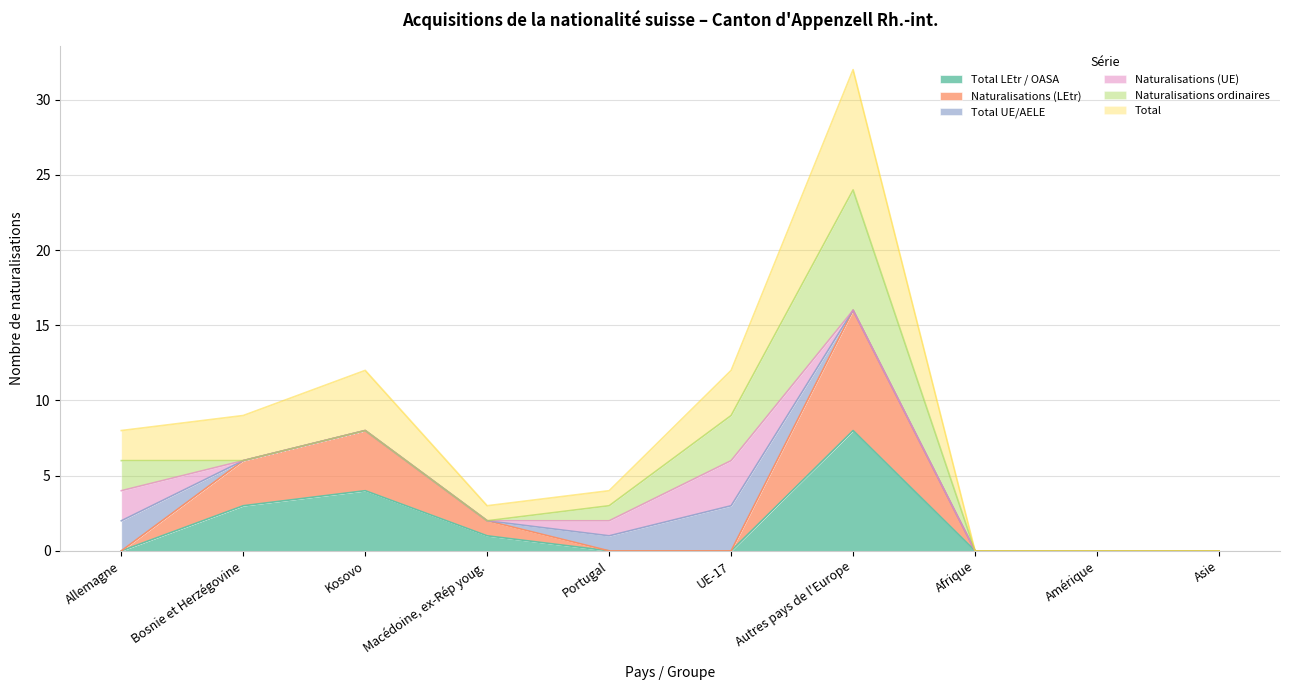

Does the chart have visible grid lines?

Yes